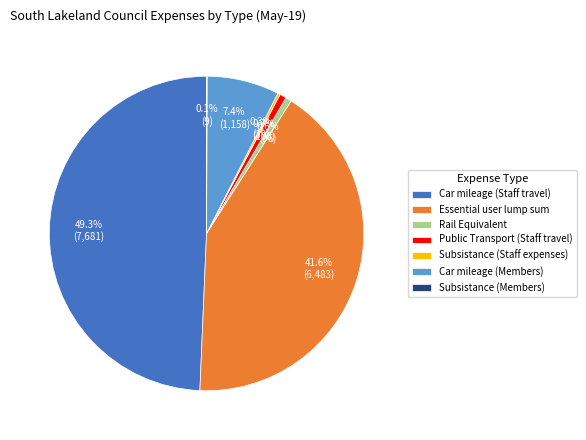

To the nearest percent, what is the average slice percentage?

14%